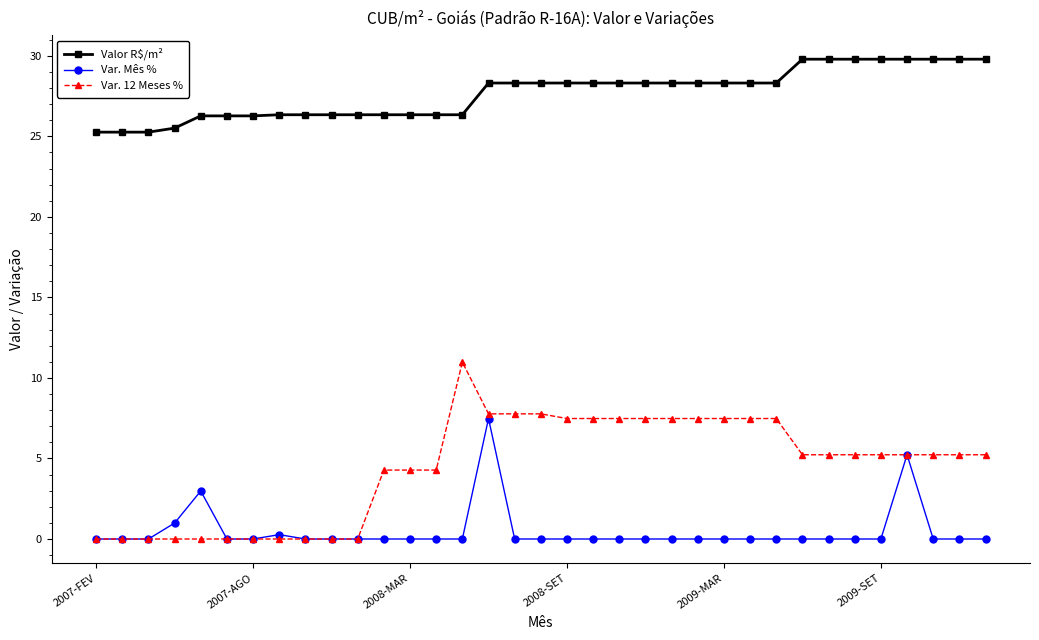

How many lines are shown in the chart?

3